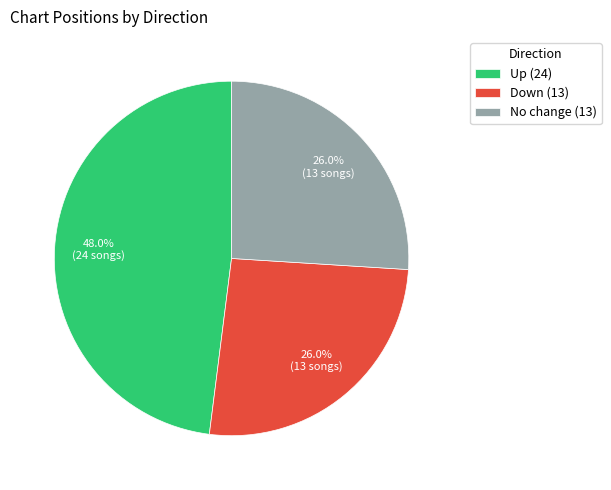

Between Down (13) and Up (24), which is larger?

Up (24)